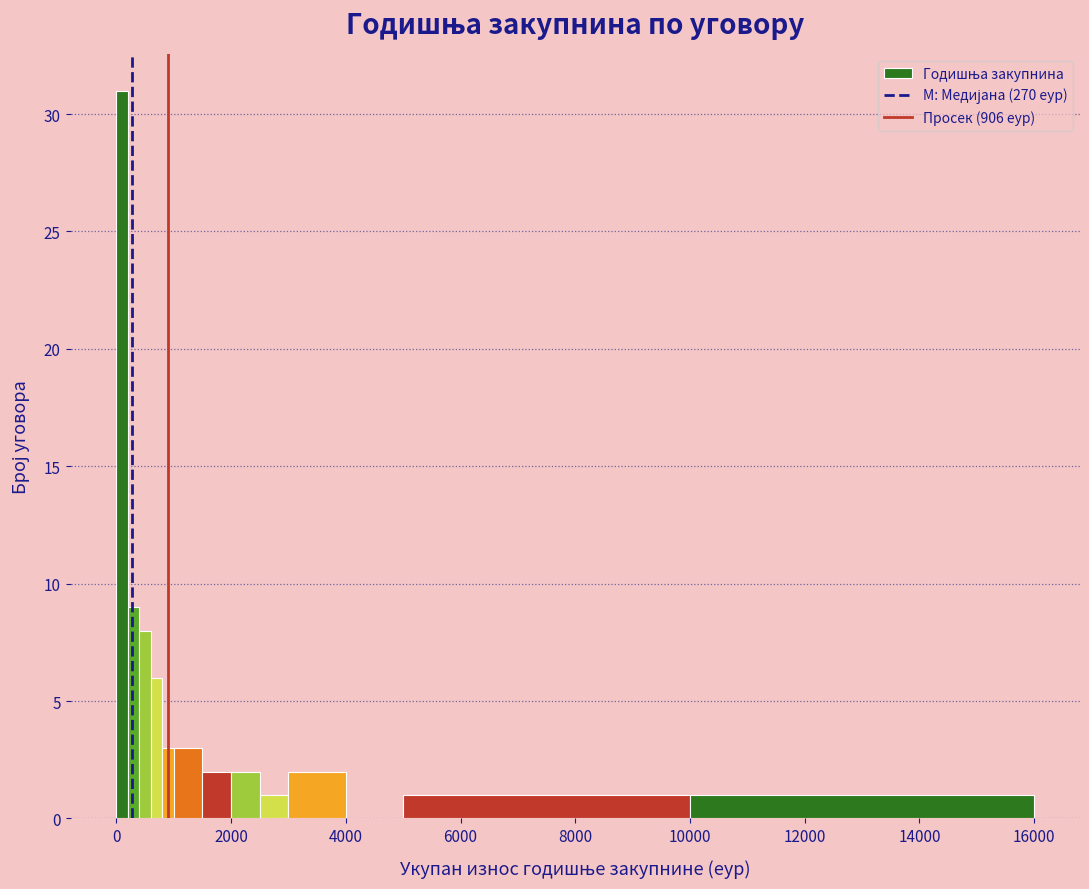

Around what value on the x-axis is the tallest bar? Give the approximate position of its centre, as read against the axis.

200